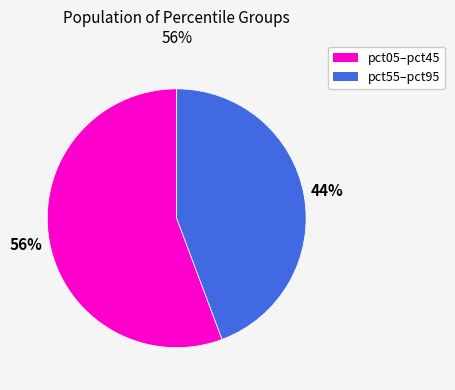

How many slices are in this pie chart?

2